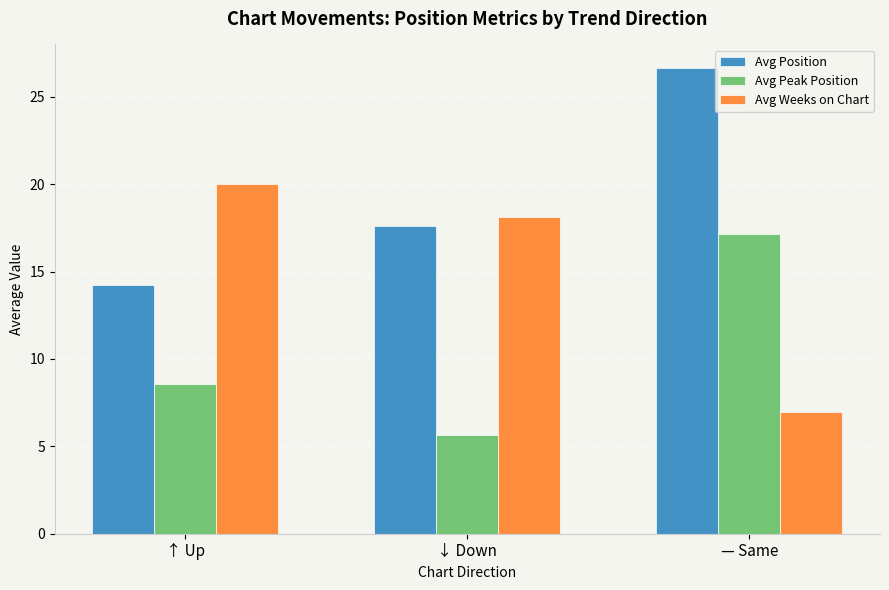

At which category is the sum across all series the highest?

— Same